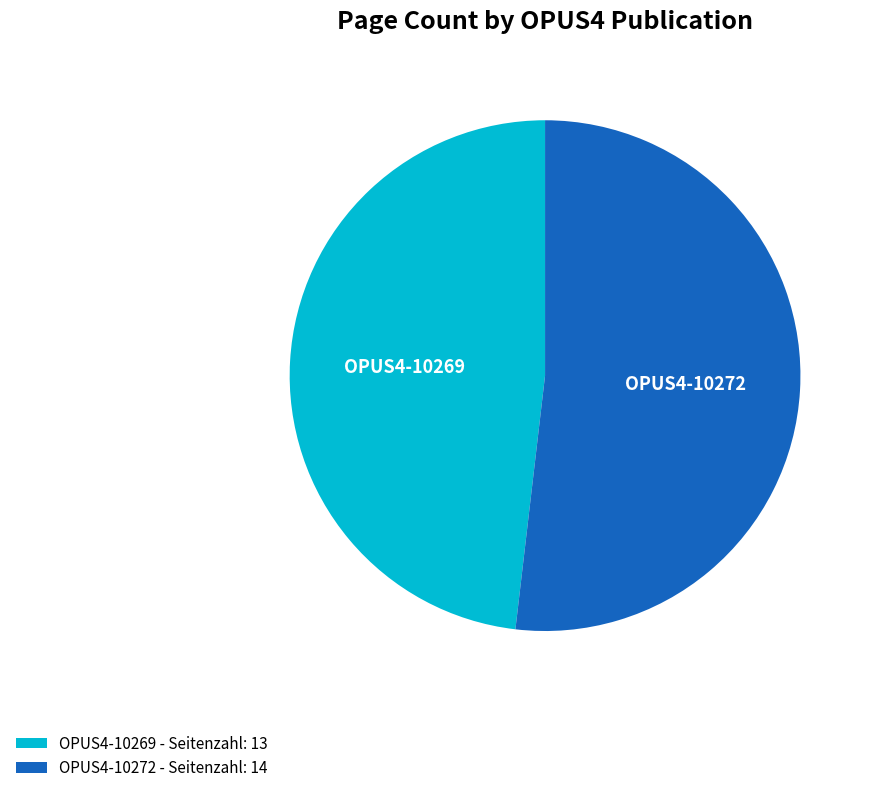

What is the ratio of the value at OPUS4-10269 to the value at OPUS4-10272?

0.9